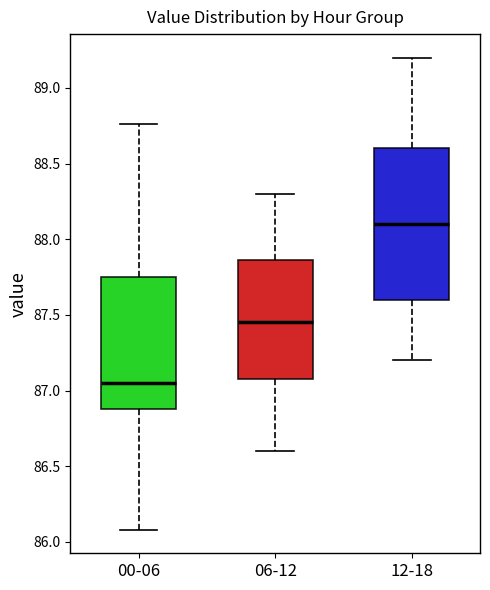

Reading left to right, read every box against the y-axis: the position of its median line, the range the box covers, and the ends of its whiskers. The values are not printed on the chart, so give them approximately, as read against the axis.

00-06: median 87.05, box 86.90 to 87.75, whiskers 86.10 to 88.75
06-12: median 87.45, box 87.10 to 87.85, whiskers 86.60 to 88.30
12-18: median 88.10, box 87.60 to 88.60, whiskers 87.20 to 89.20